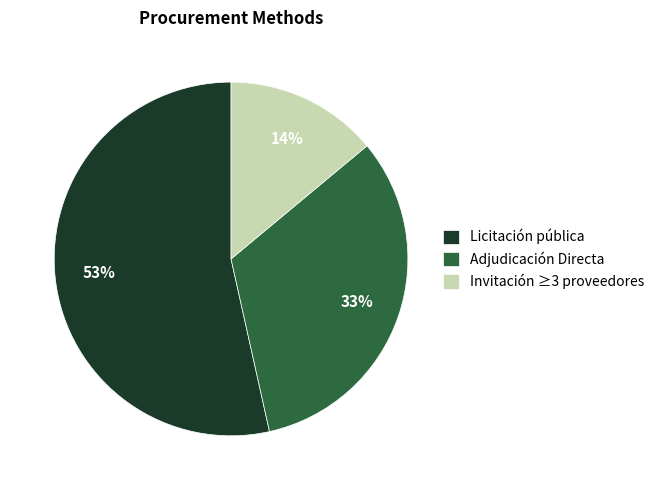

Is Adjudicación Directa the majority of the pie?

No